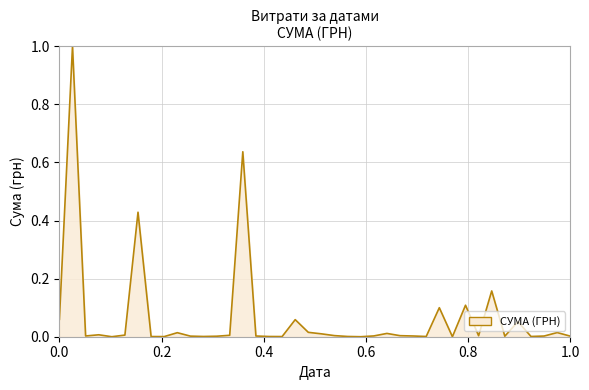

What is the greatest value displayed?

1.0